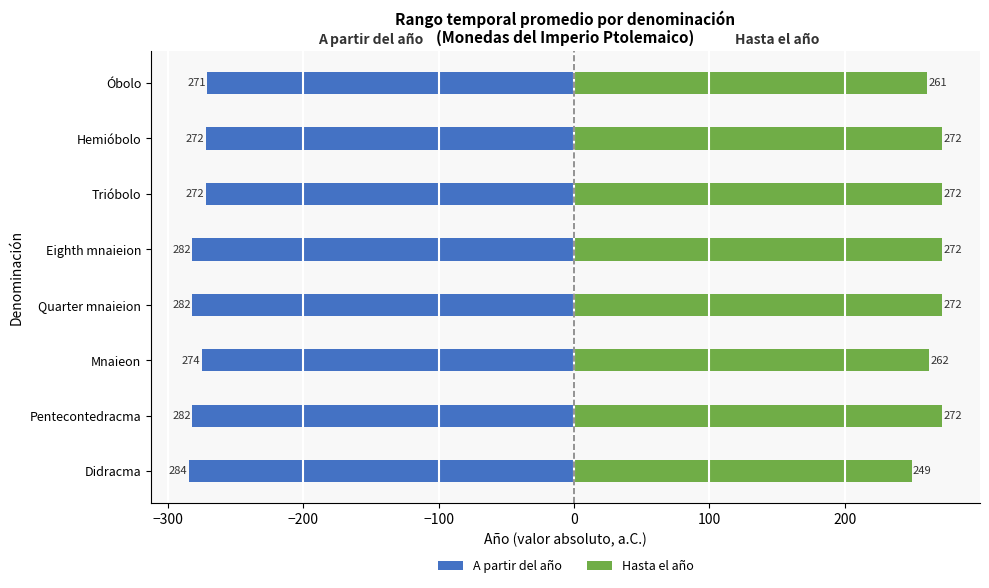

Between Pentecontedracma and Eighth mnaieion, which series saw the biggest shift?

A partir del año